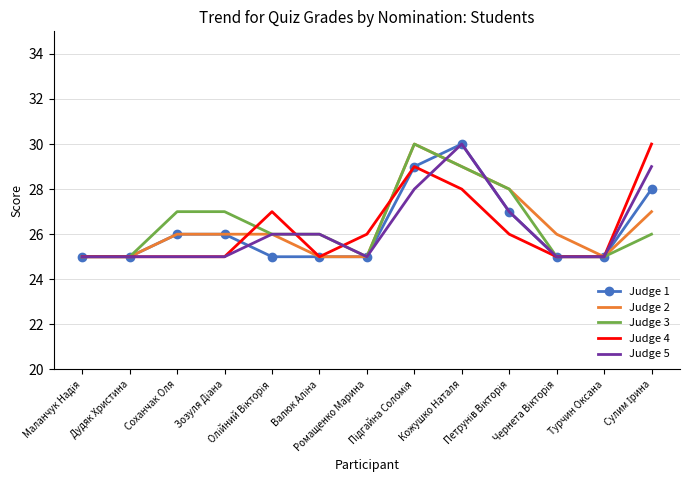

What is the minimum value shown in the chart?

25